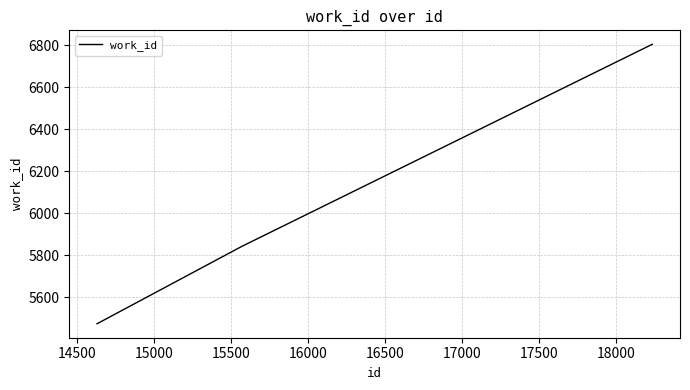

Count the number of data series in this chart.

1